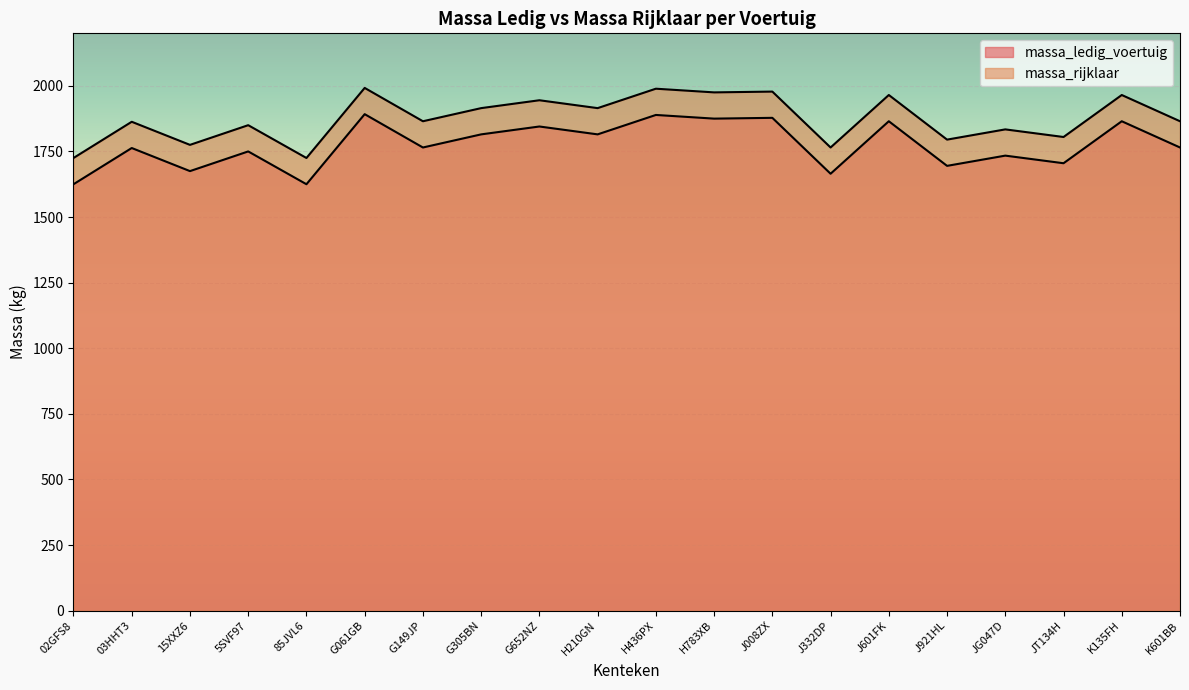

In massa_rijklaar, how many points are higher than both neighbors (excluding endpoints)?

9